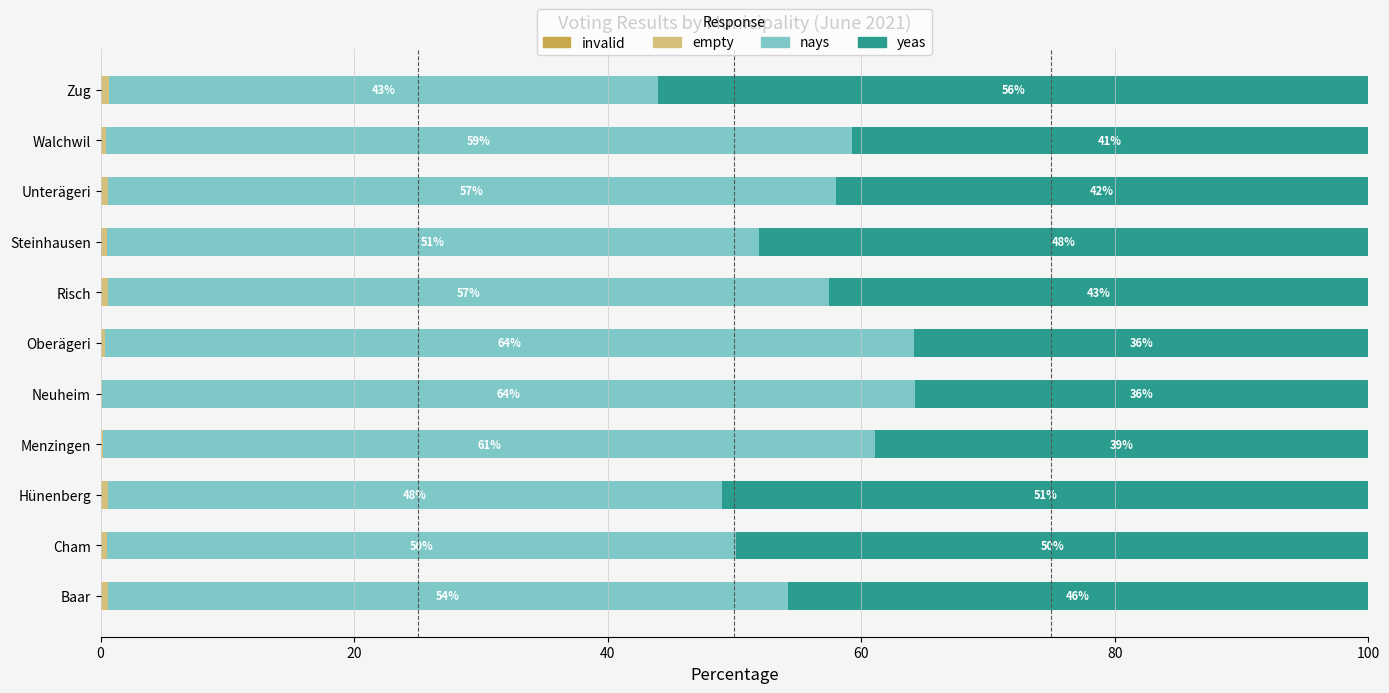

What is the total value across all series at Zug?

100.0